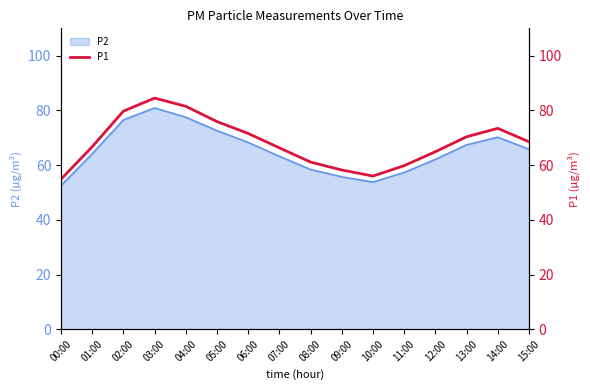

List the labels in order of value, smallest first.

00:00, 10:00, 09:00, 11:00, 08:00, 12:00, 07:00, 01:00, 15:00, 13:00, 06:00, 14:00, 05:00, 02:00, 04:00, 03:00